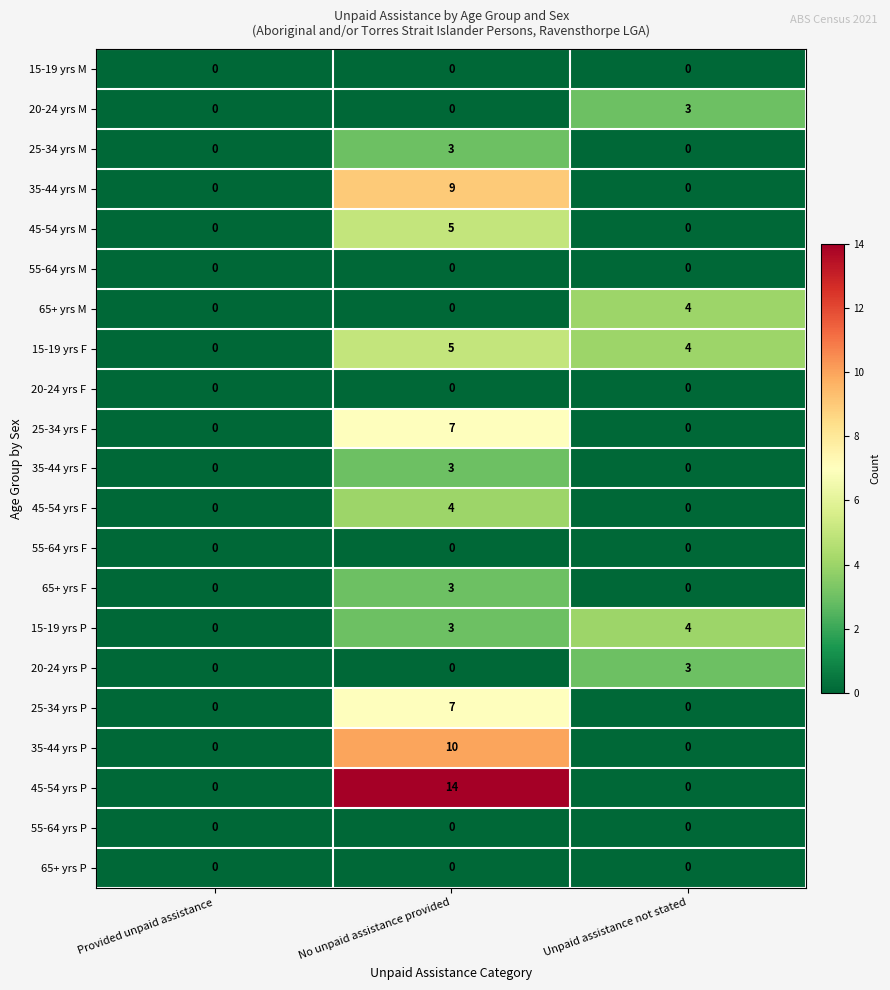

Which series changed the most between Provided unpaid assistance and No unpaid assistance provided?

45-54 yrs P